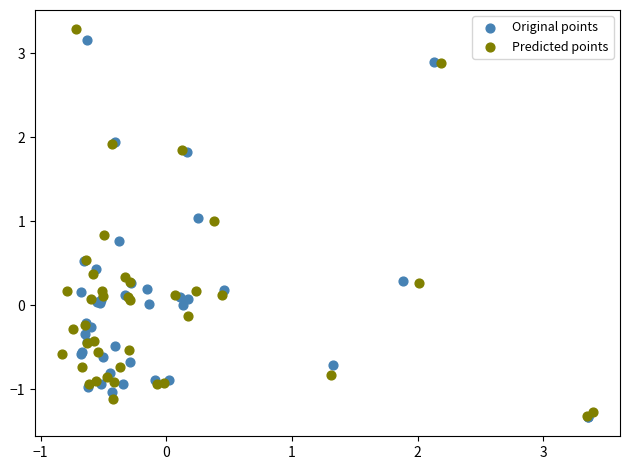

Which series has the widest spread of Y values?

Predicted points